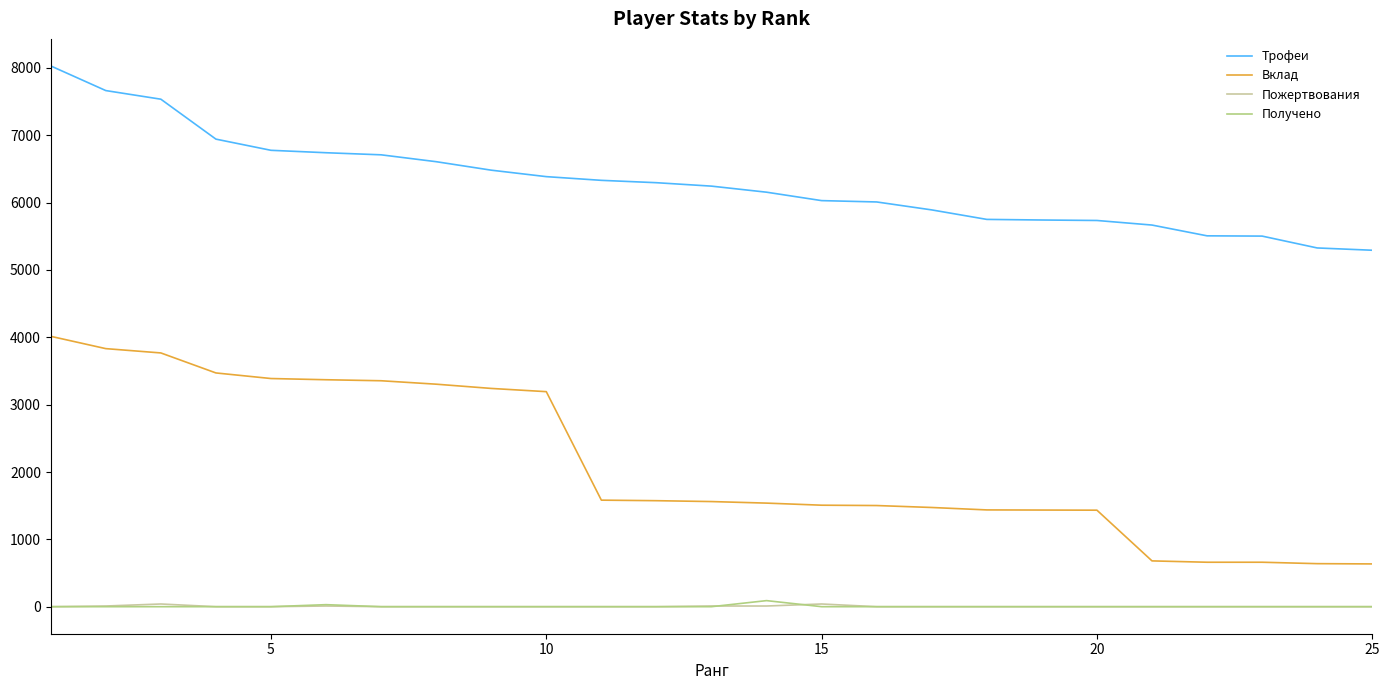

Which series has the widest spread of values?

Вклад